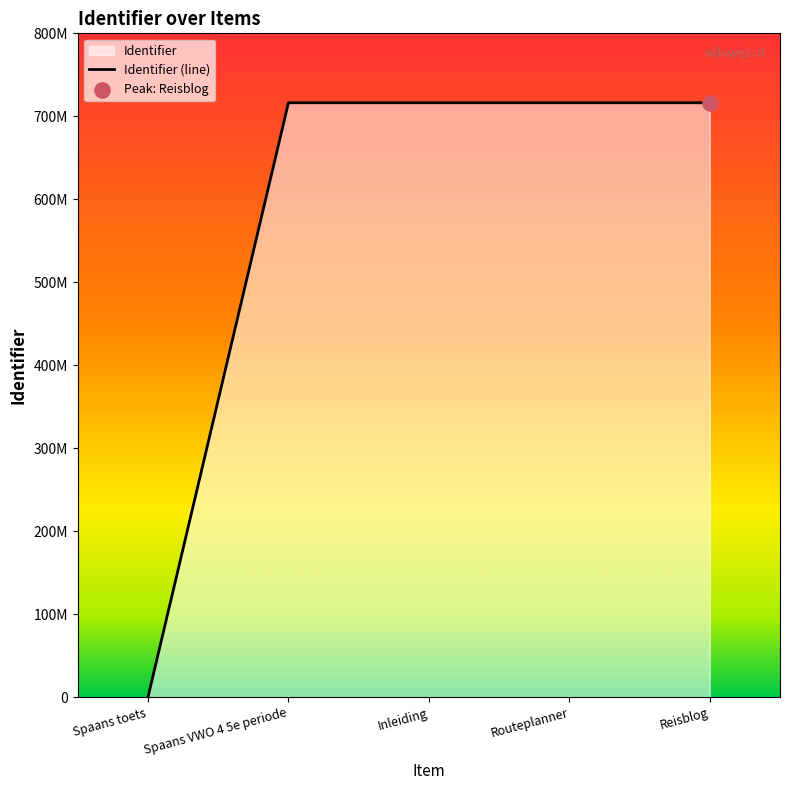

Approximately how many times larger is the value at Routeplanner compared to Inleiding?

1.0